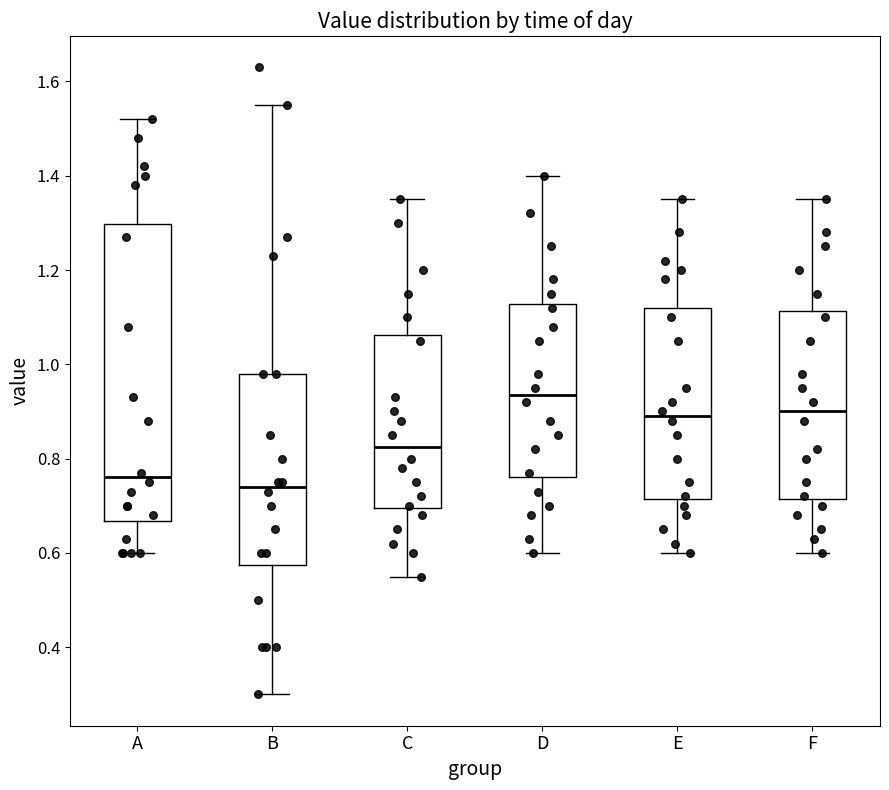

Which box has the lowest median line?

B